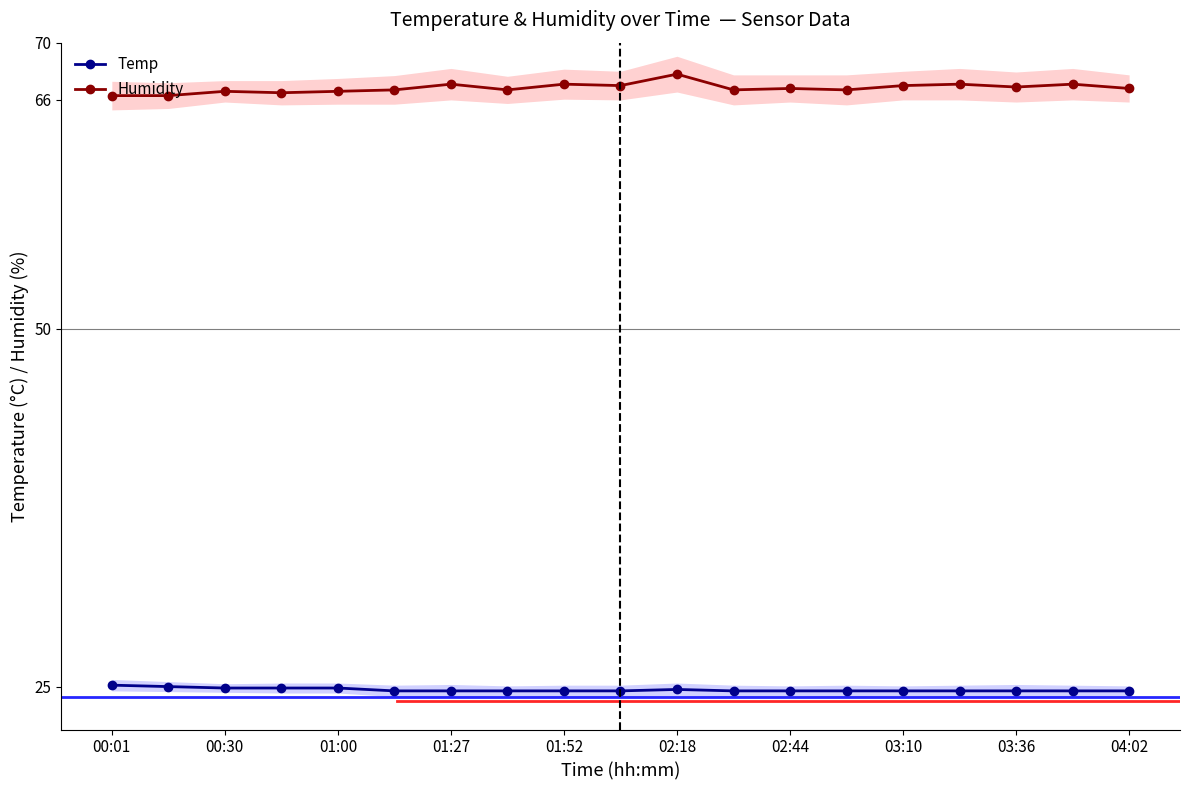

True or false: Humidity and Temp intersect in this chart.

False